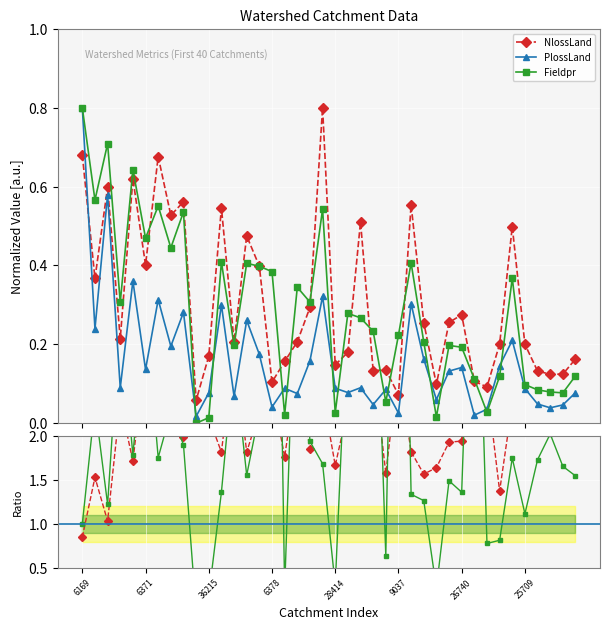

Which has a higher value, 36 or 32?

36